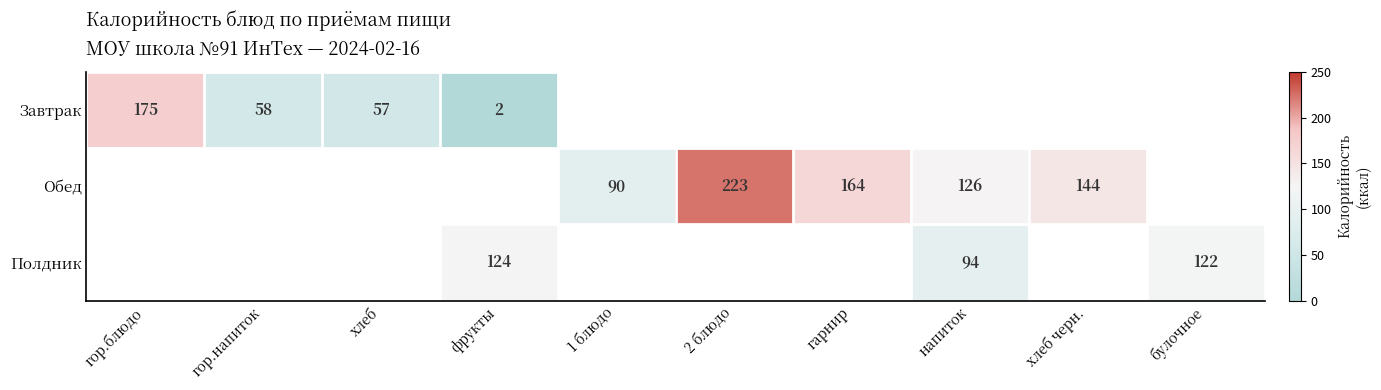

The Обед series shows 95 at хлеб черн.. True or false?

False